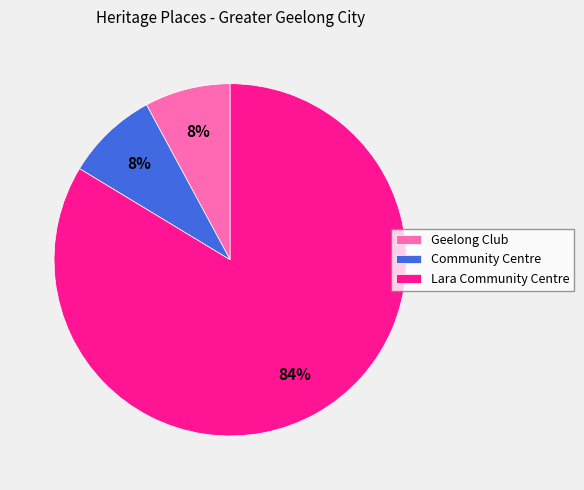

Is the sum of Community Centre and Lara Community Centre greater than half?

Yes